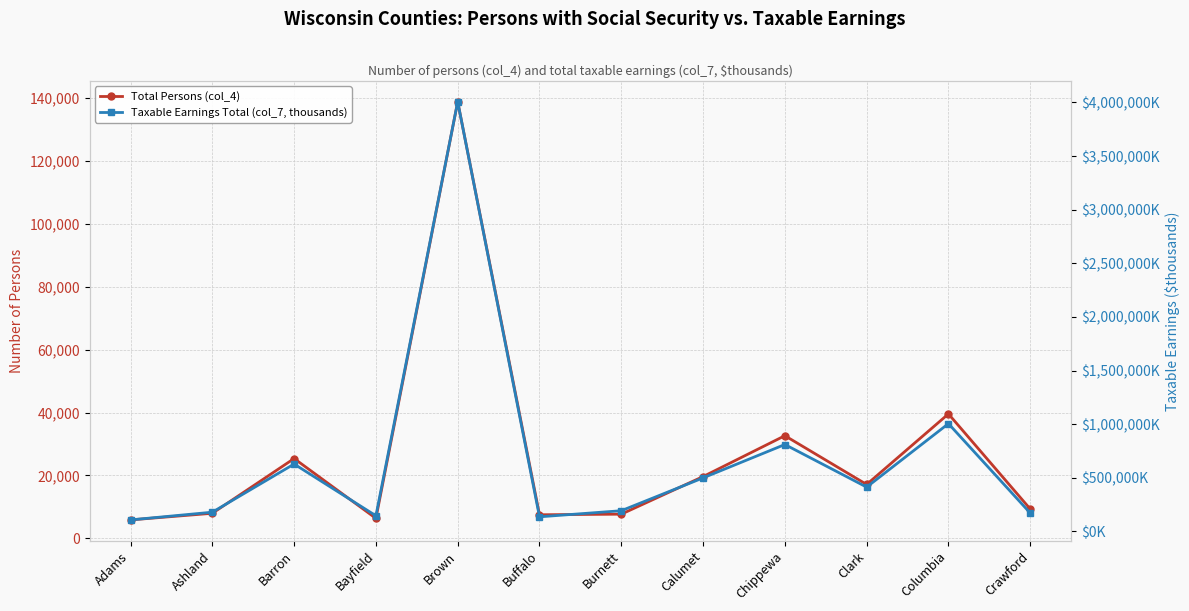

Reading left to right, what are all the values shown in this chart?

Total Persons (col_4): 5863	7968	25370	6352	138787	7496	7683	19635	32625	17125	39556	9321
Taxable Earnings Total (col_7, thousands): 106750	178622	627832	145282	4007149	135494	192419	498623	809875	412537	1004596	170529